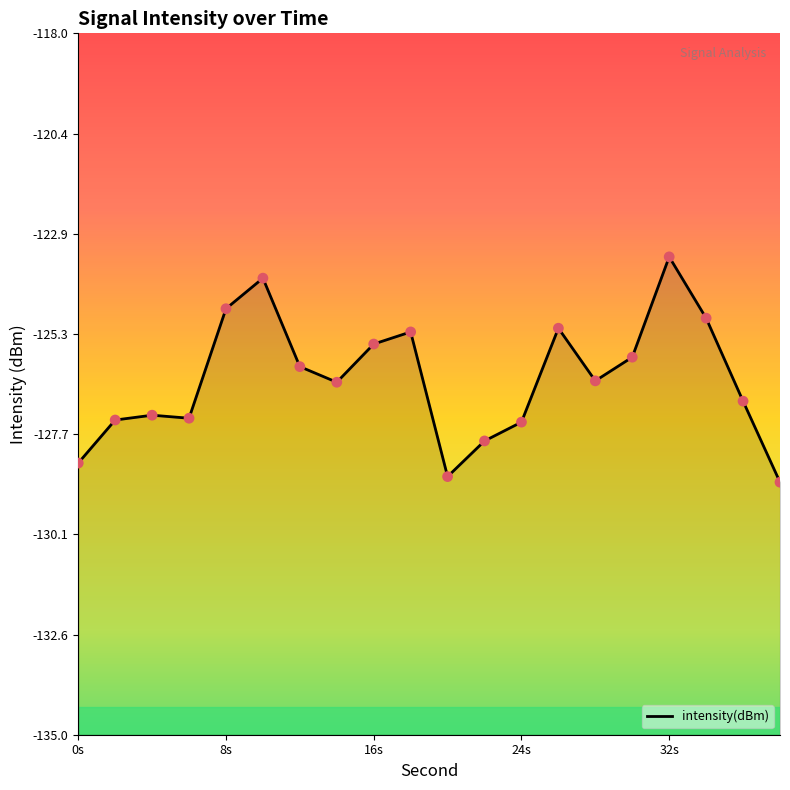

Between 16 and 26, which is larger?

26